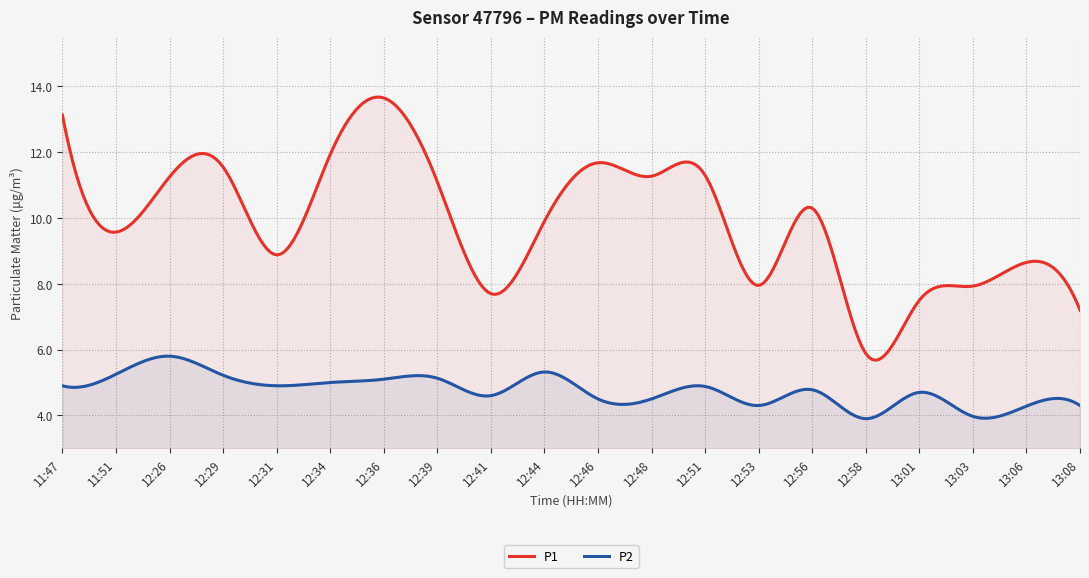

At which label does P1 first exceed 10?

11:47